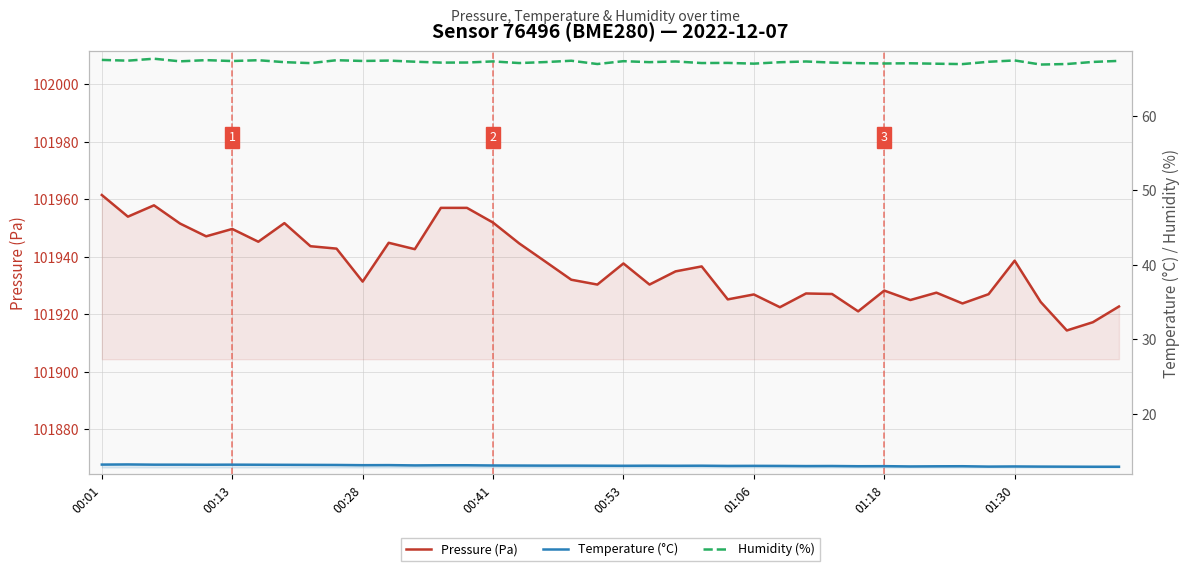

What is the label of the 6th point from the left?

00:13